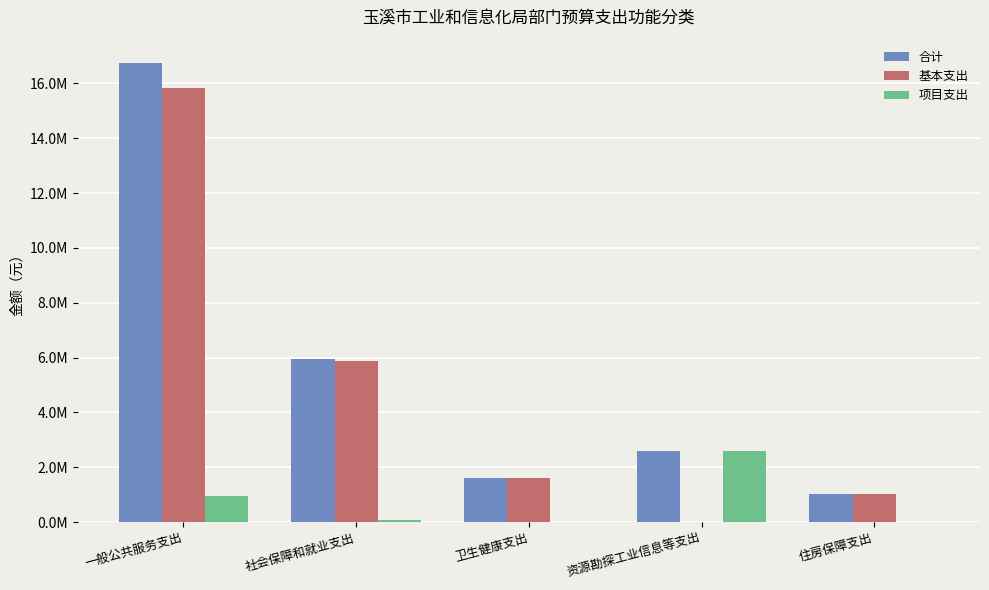

What is the difference between the maximum and minimum values in the 项目支出 series?

2604000.0